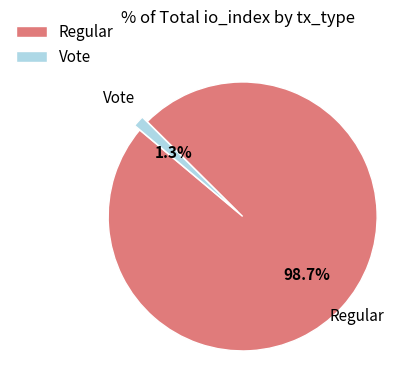

The Regular slice represents 99% of the pie. True or false?

True